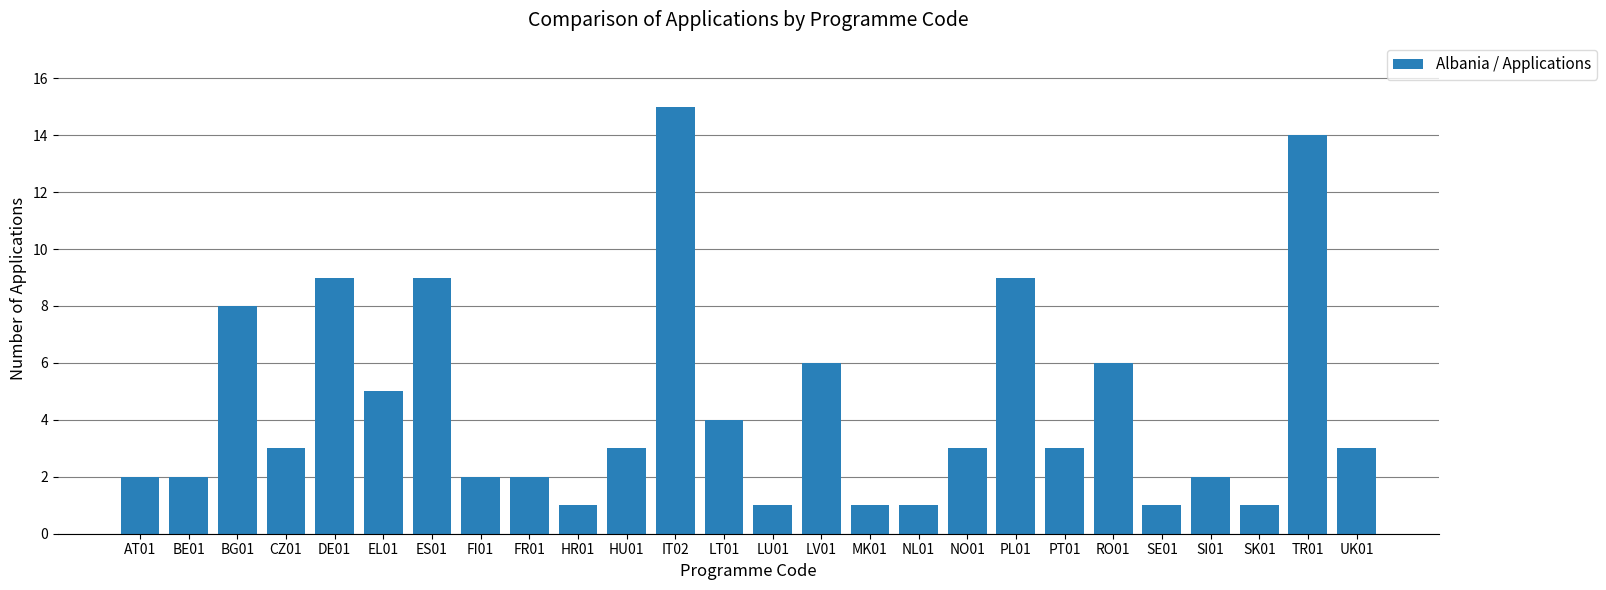

At which label is the value closest to 8?

BG01